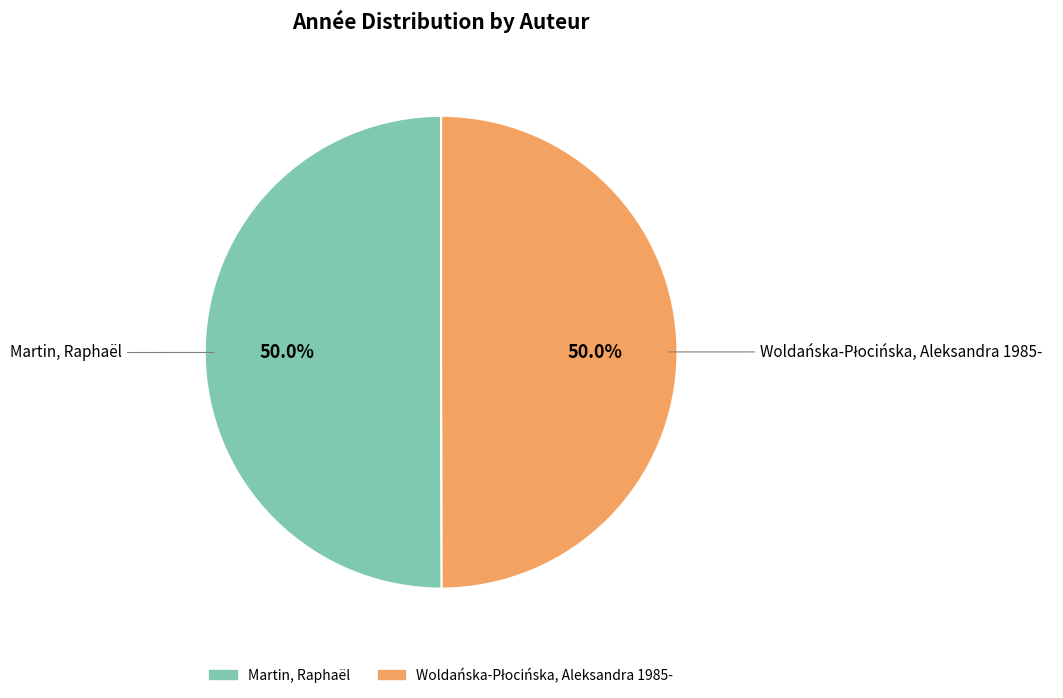

True or false: Martin, Raphaël accounts for 36% of the total.

False